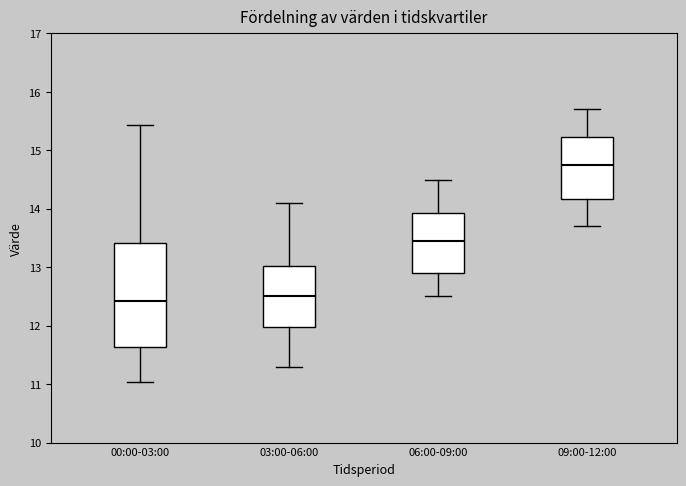

Reading left to right, read every box against the y-axis: the position of its median line, the range the box covers, and the ends of its whiskers. The values are not printed on the chart, so give them approximately, as read against the axis.

00:00-03:00: median 12.4, box 11.6 to 13.4, whiskers 11.0 to 15.4
03:00-06:00: median 12.5, box 12.0 to 13.0, whiskers 11.3 to 14.1
06:00-09:00: median 13.5, box 12.9 to 13.9, whiskers 12.5 to 14.5
09:00-12:00: median 14.8, box 14.2 to 15.2, whiskers 13.7 to 15.7